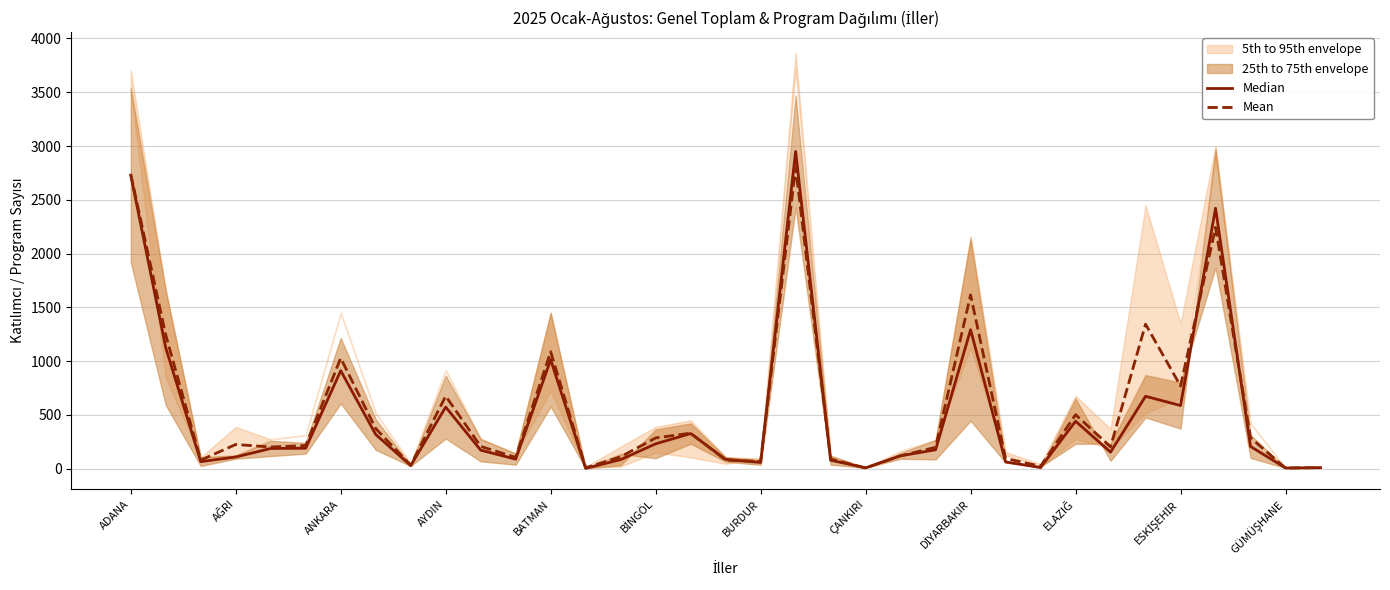

How many interior local peaks does the Mean series have?

10